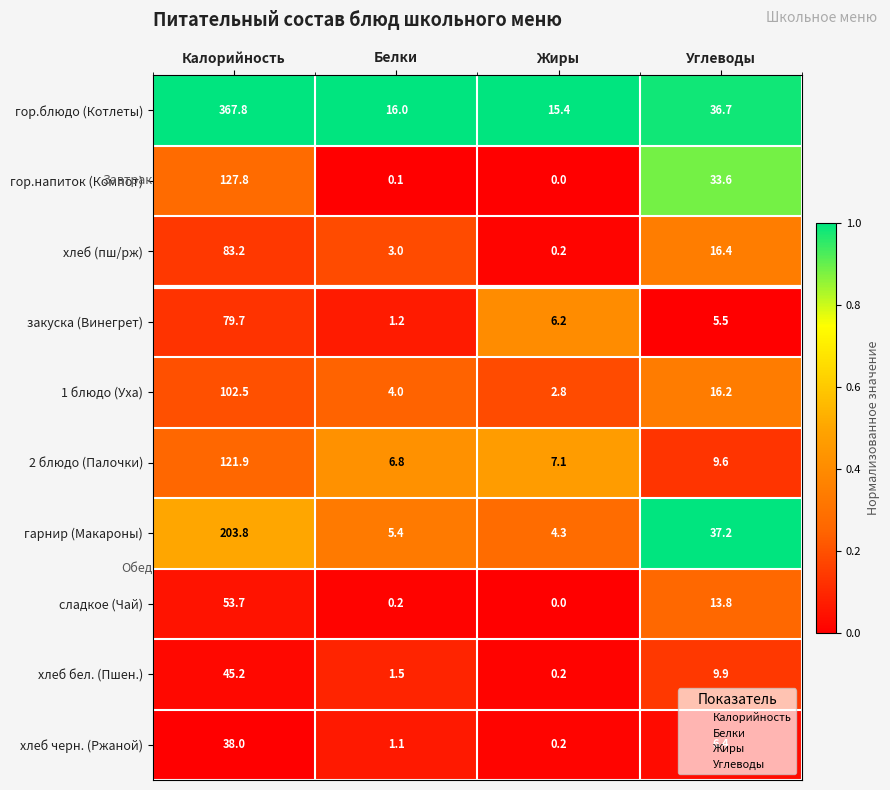

Is it true that закуска (Винегрет) equals 1.8 at Жиры?

False